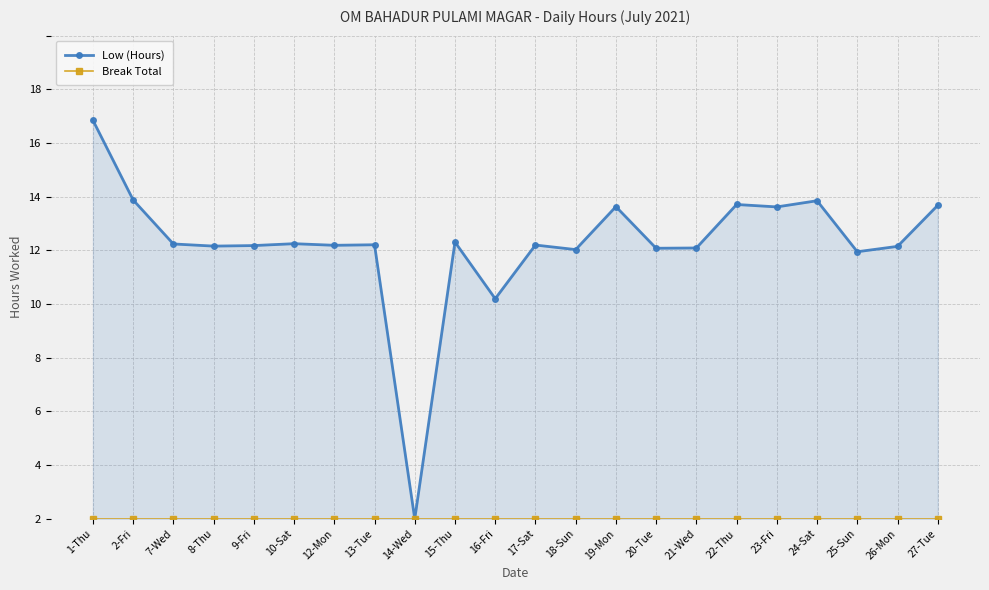

What are all the series names shown in the legend?

Low (Hours), Break Total